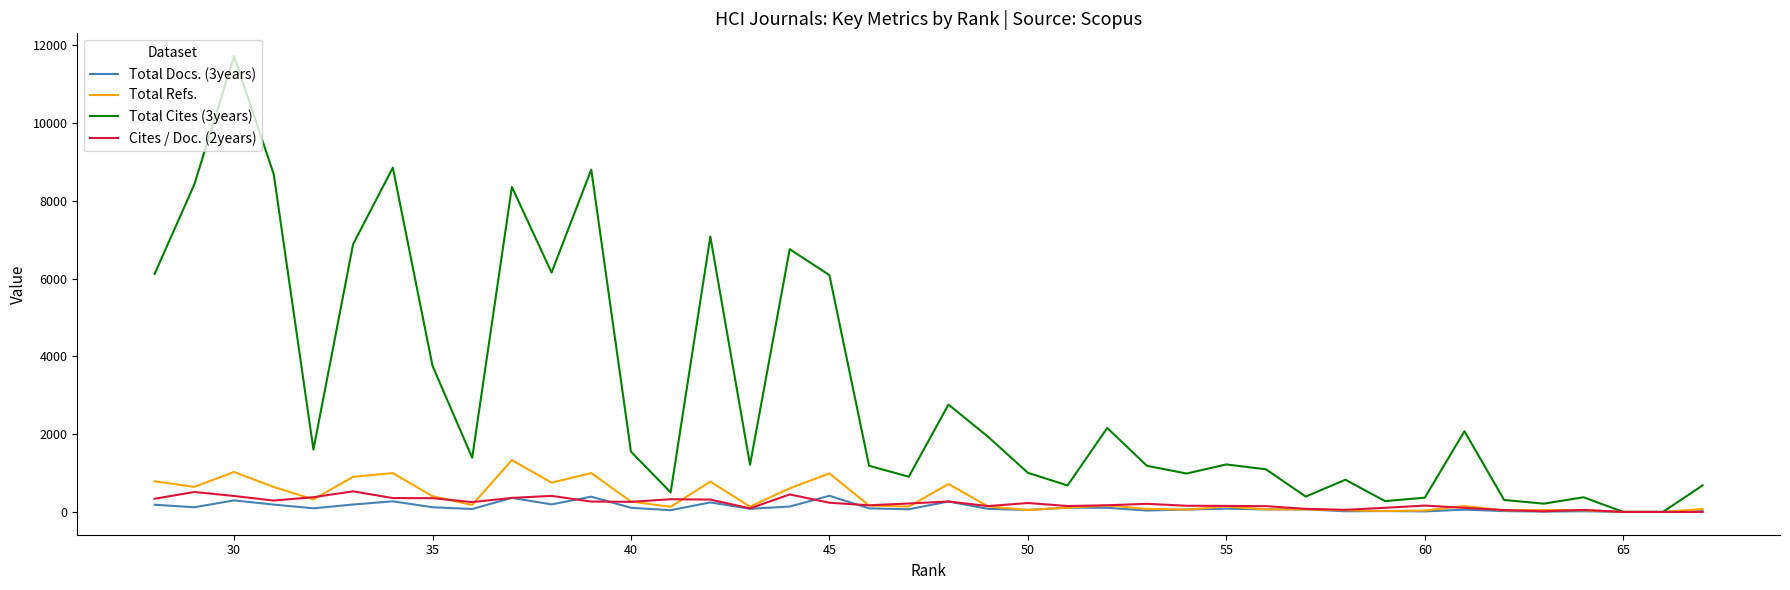

Does the chart display data point markers on the line(s)?

No